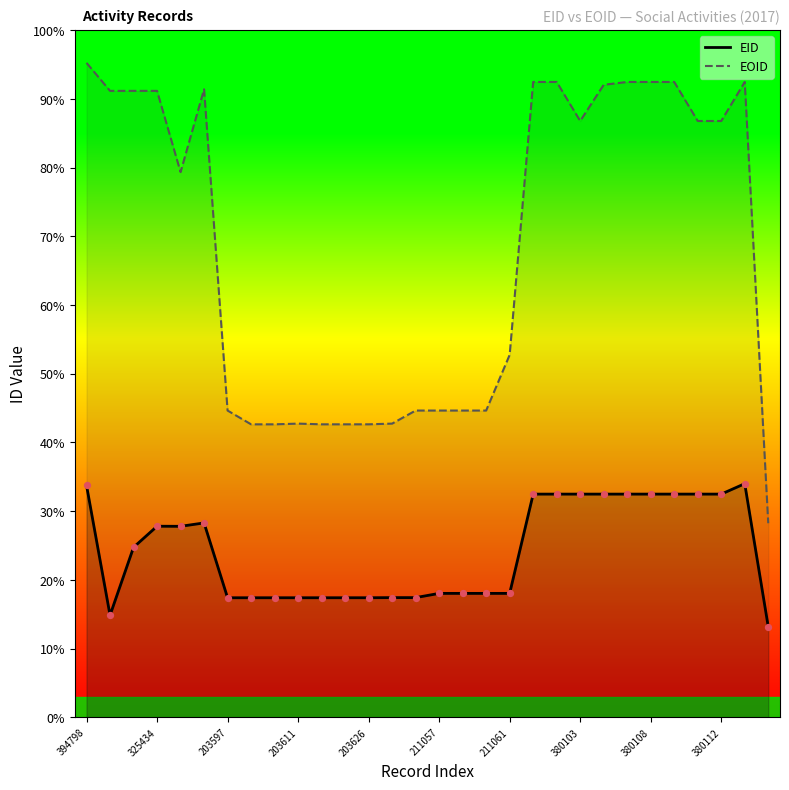

Which series has the largest total across all categories?

EOID